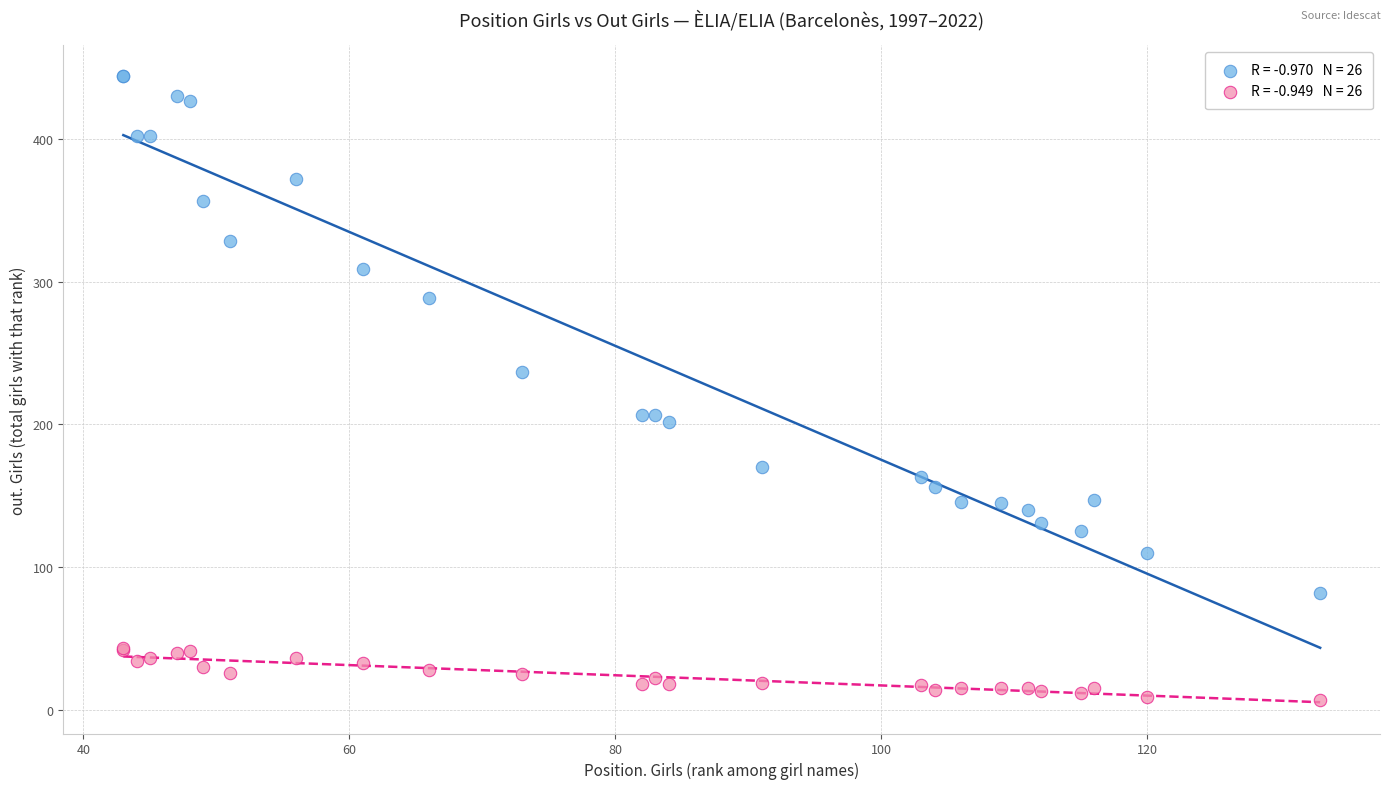

Across all series, what Y value is closest to 225?

237